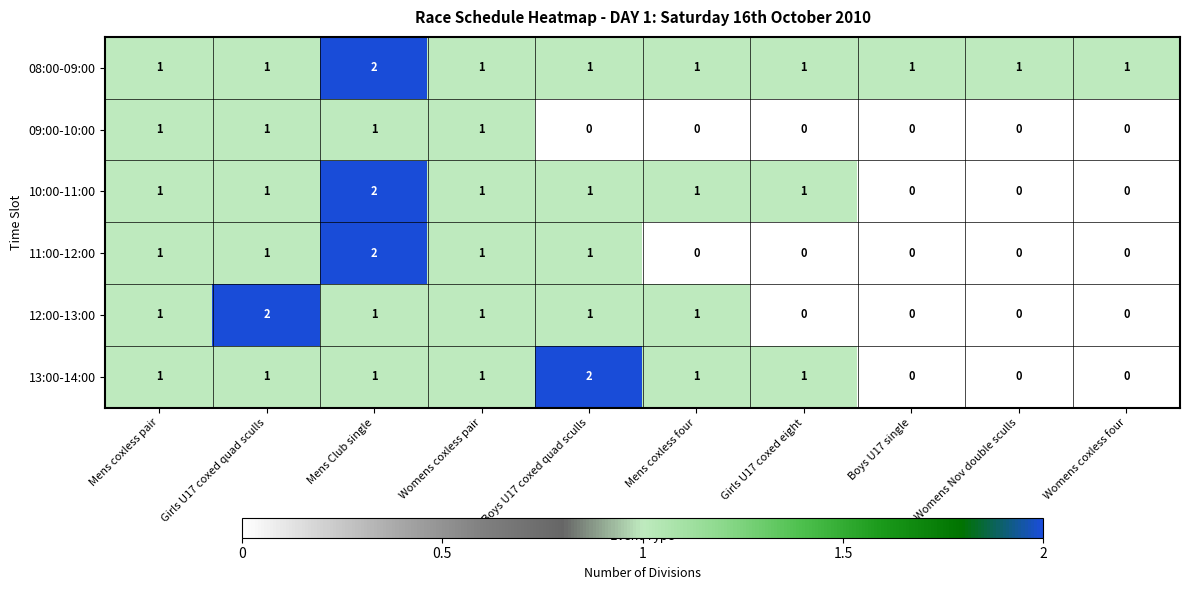

At how many categories does at least one series exceed 0?

10